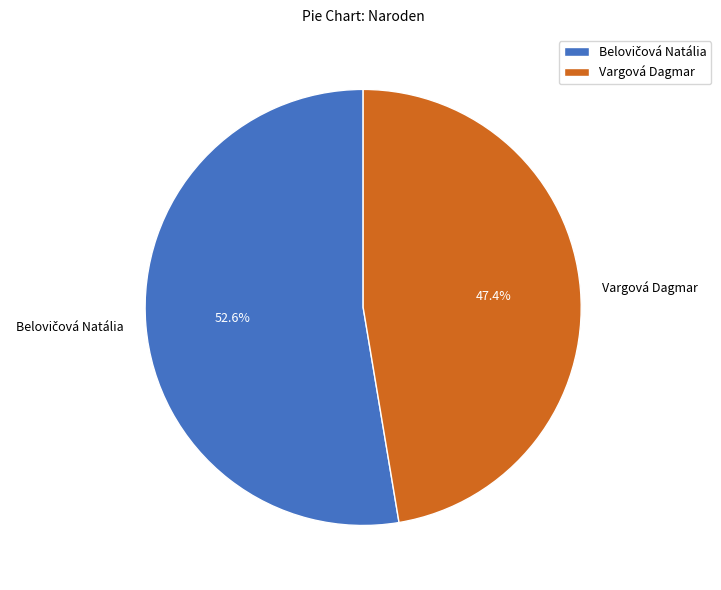

What percentage is NOT represented by Vargová Dagmar?

52.6%